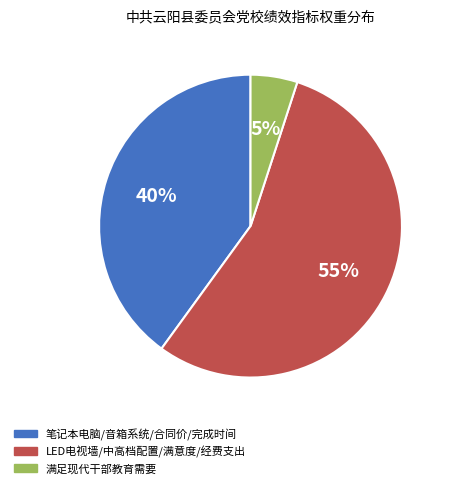

Is there any slice that represents more than half of the pie?

Yes